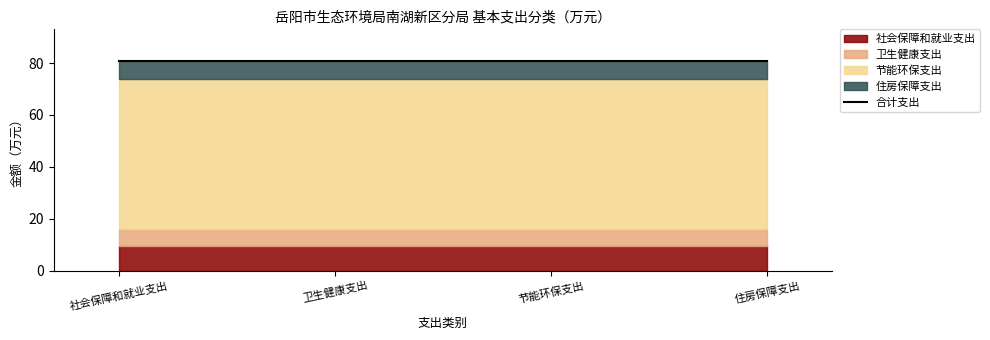

Does the chart display data point markers on the line(s)?

No